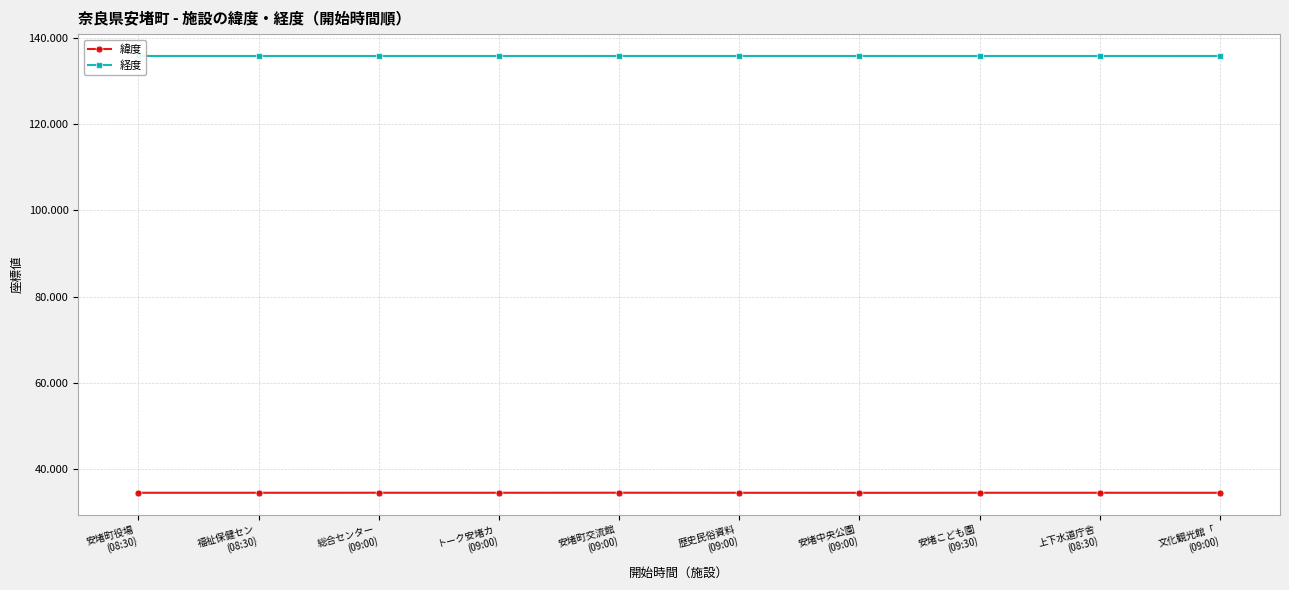

True or false: 緯度 and 経度 intersect in this chart.

False